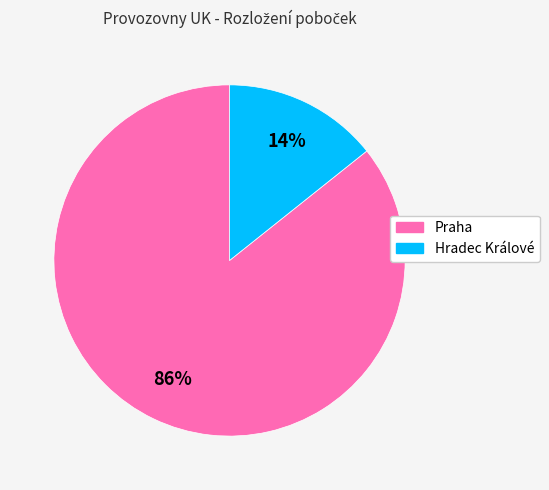

To the nearest percent, what portion does Hradec Králové represent?

14%